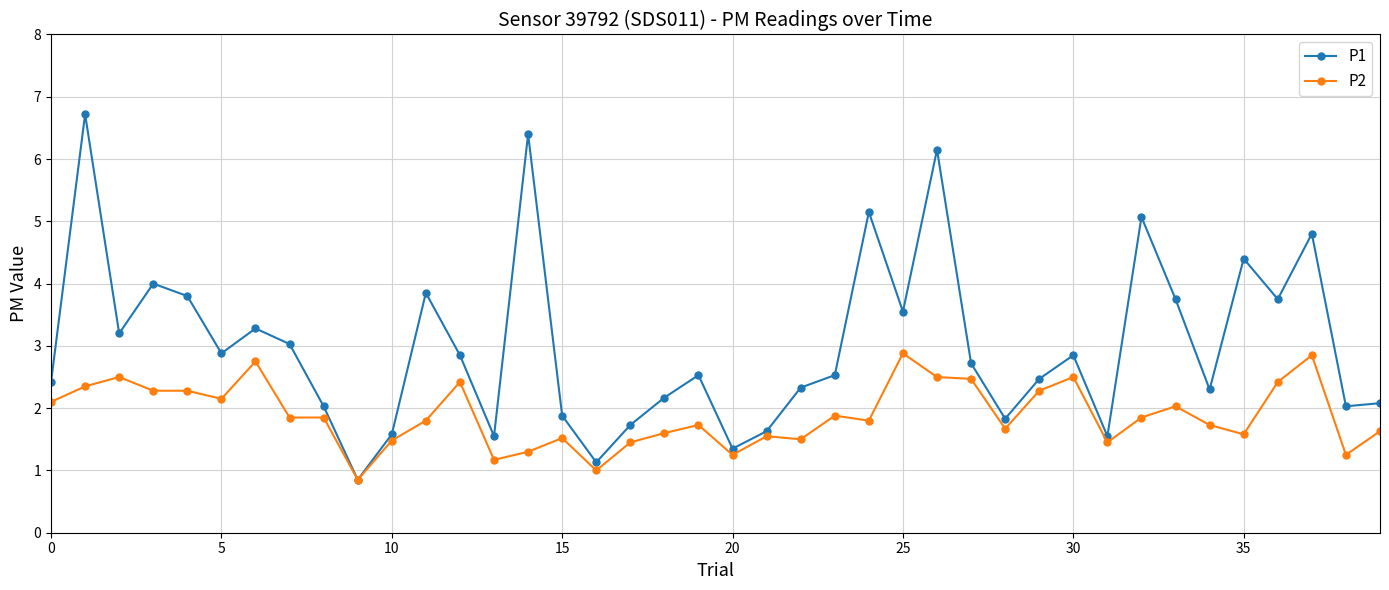

What is the difference between the maximum and minimum values in the P2 series?

2.0